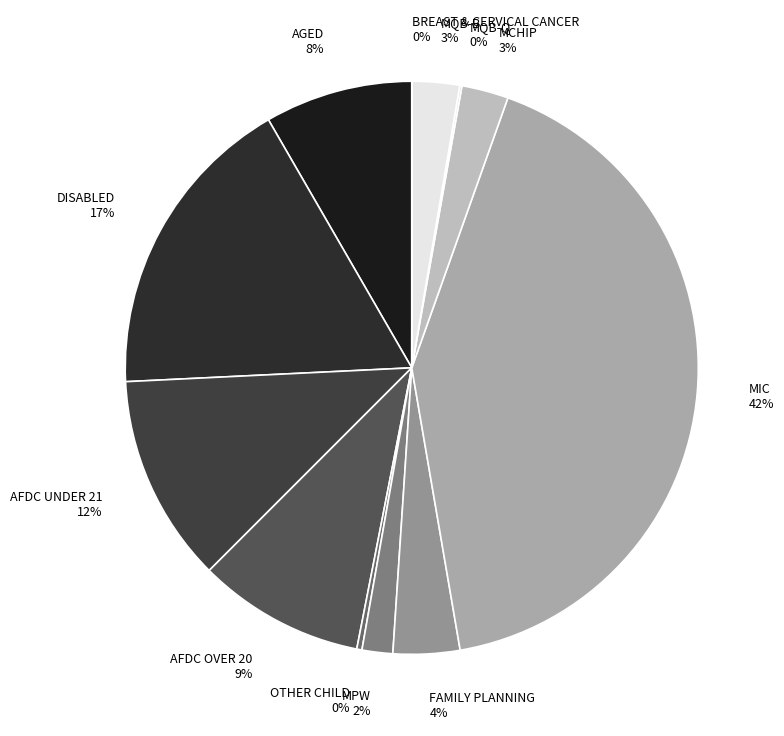

To the nearest percent, what is the combined percentage of AFDC OVER 20 and MIC?

51%